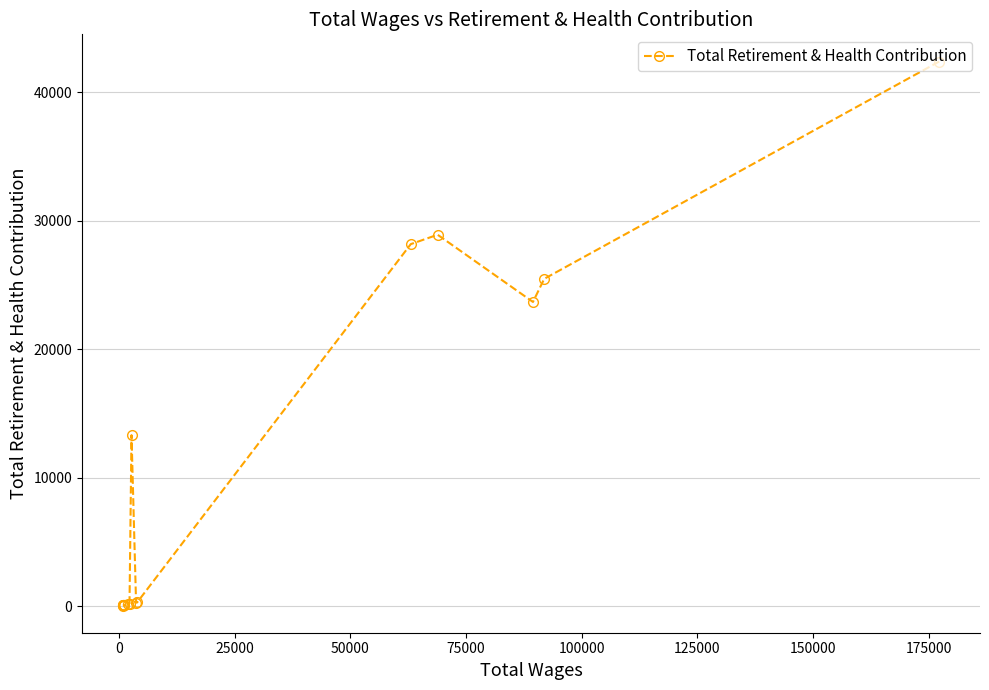

What is the maximum value shown in the chart?

42404